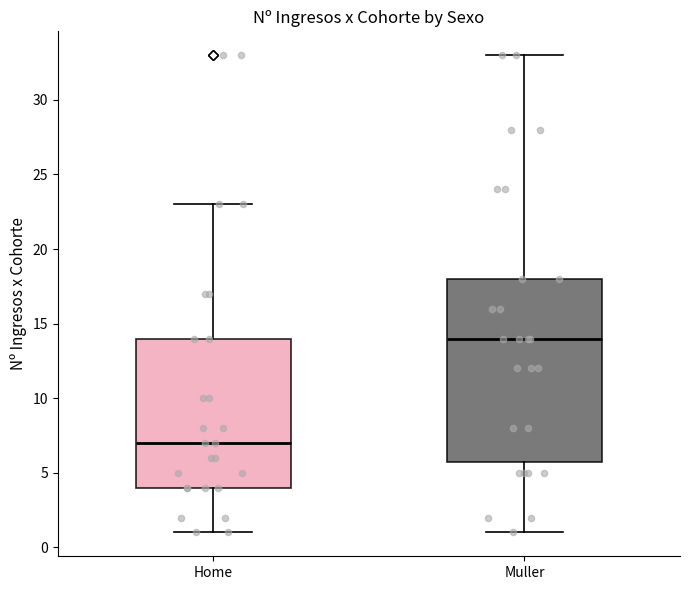

Reading left to right, read every box against the y-axis: the position of its median line, the range the box covers, and the ends of its whiskers. The values are not printed on the chart, so give them approximately, as read against the axis.

Home: median 7, box 4 to 14, whiskers 1 to 23
Muller: median 14, box 6 to 18, whiskers 1 to 33